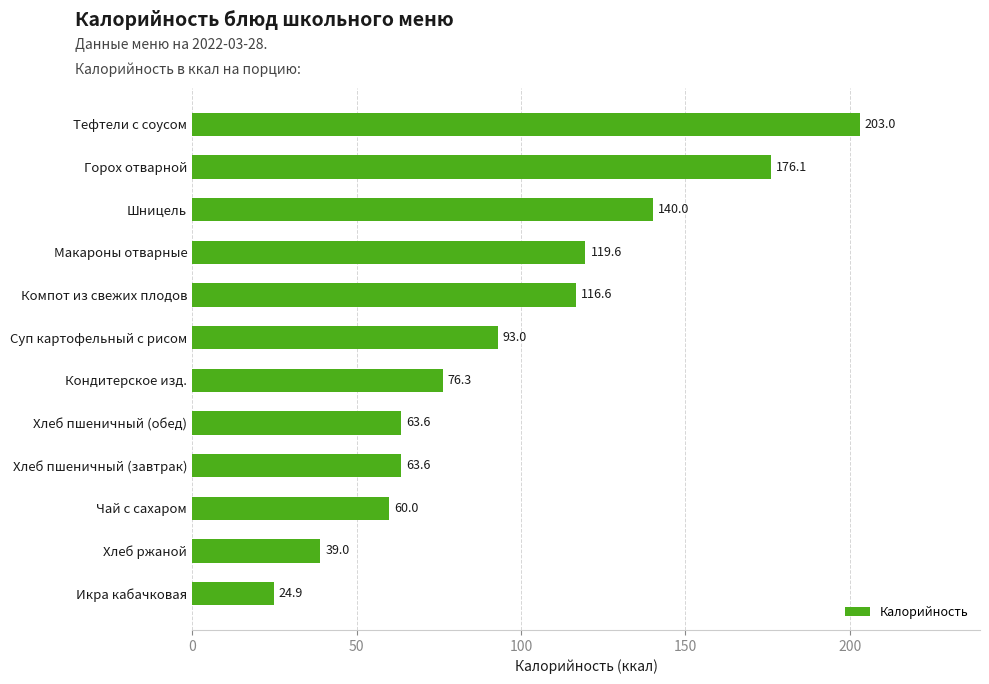

What is the approximate value at Суп картофельный с рисом?

93.0